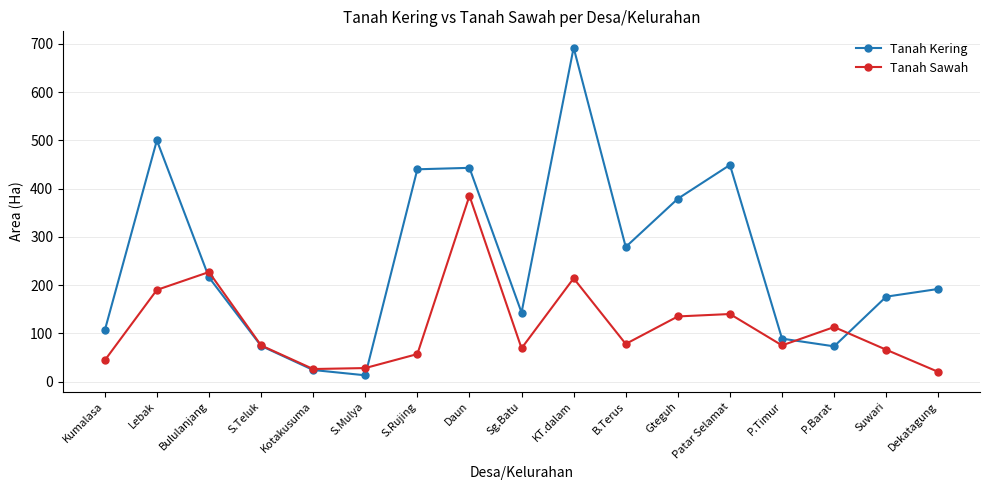

How many lines are shown in the chart?

2